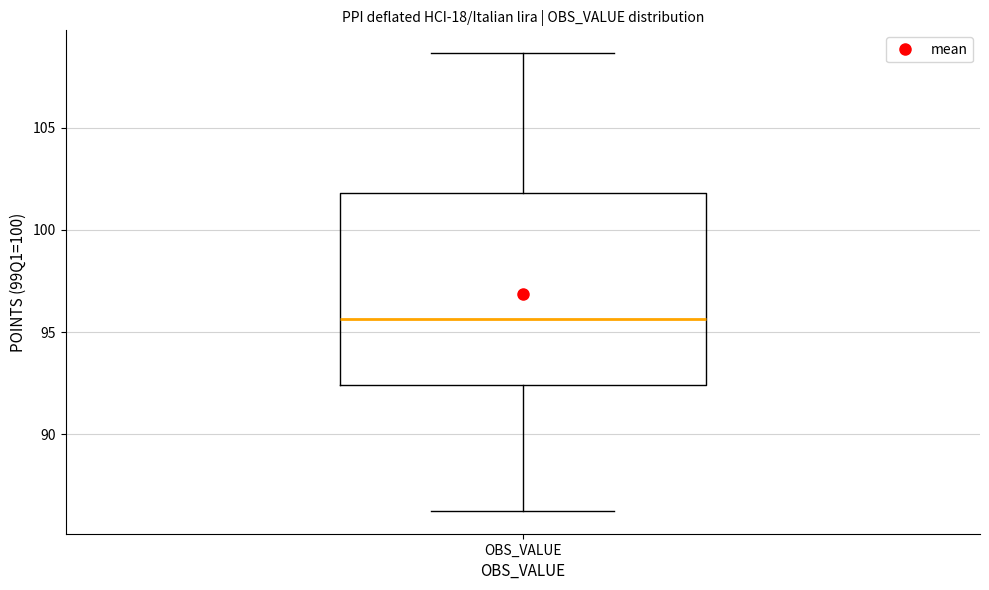

Read this box plot against the y-axis: the position of the median line, the range covered by the box, and the ends of both whiskers. The values are not printed on the chart, so give them approximately, as read against the axis.

median 95.5, box 92.5 to 102.0, whiskers 86.5 to 108.5